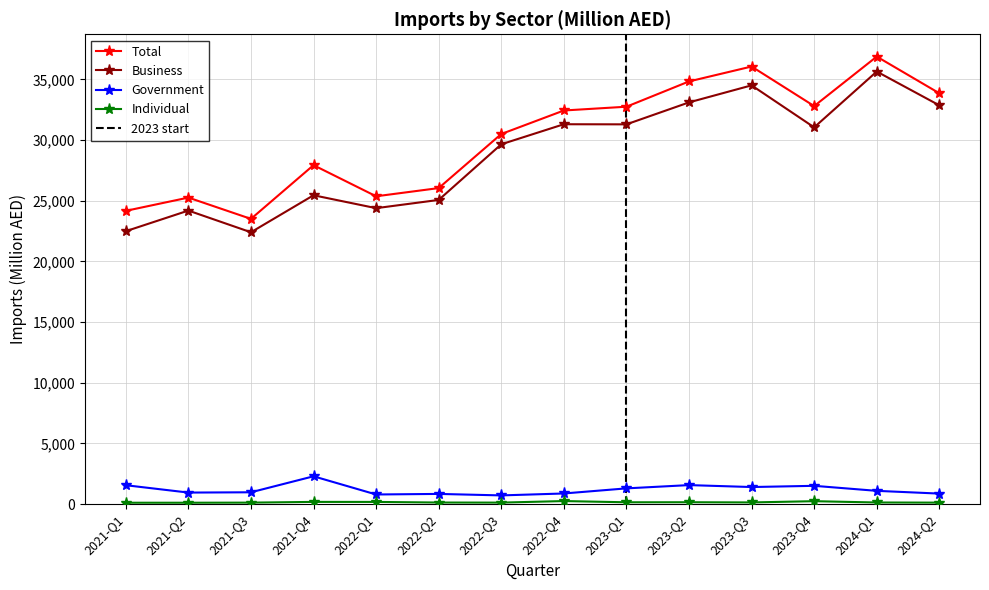

What is the label of the 3rd point from the right?

2023-Q4